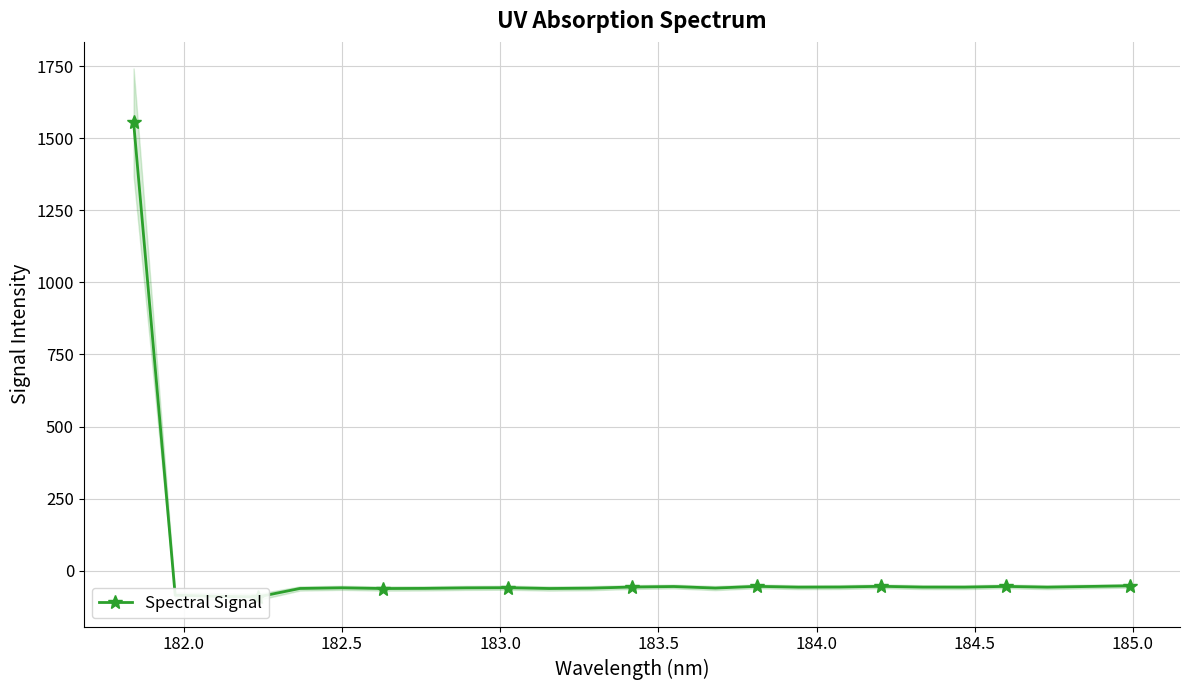

How many data points does each series have?

25